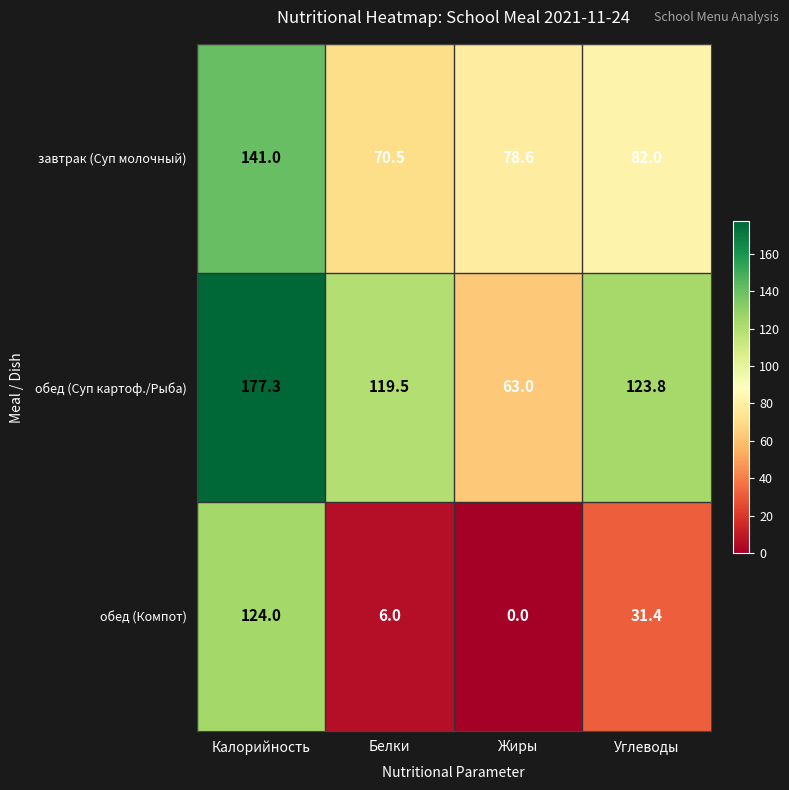

What is the sum of all обед (Компот) values?

161.4